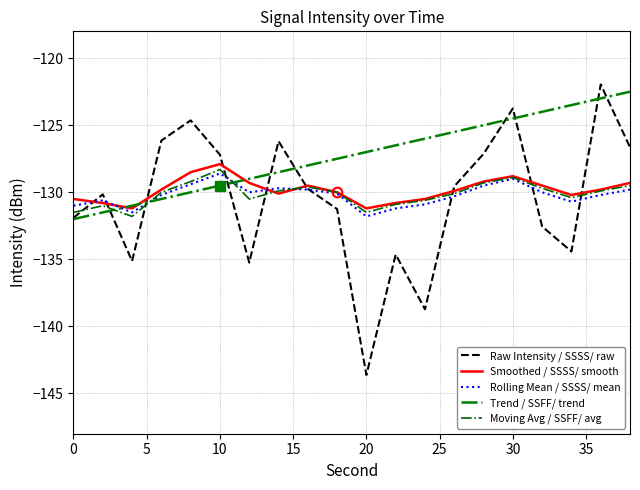

Which series ends up on top after the final intersection of Smoothed / SSSS/ smooth and Raw Intensity / SSSS/ raw?

Raw Intensity / SSSS/ raw